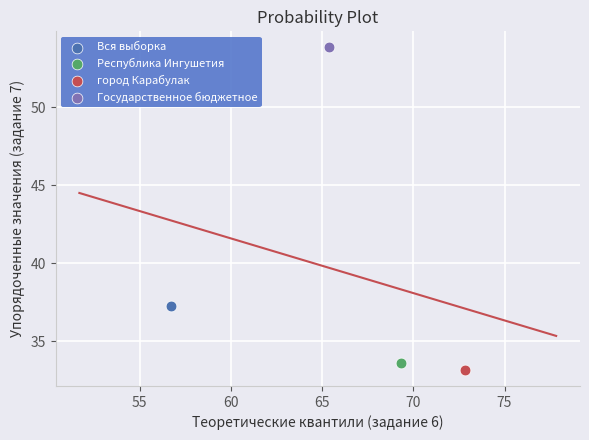

What are all the series names shown in the legend?

Вся выборка, Республика Ингушетия, город Карабулак, Государственное бюджетное